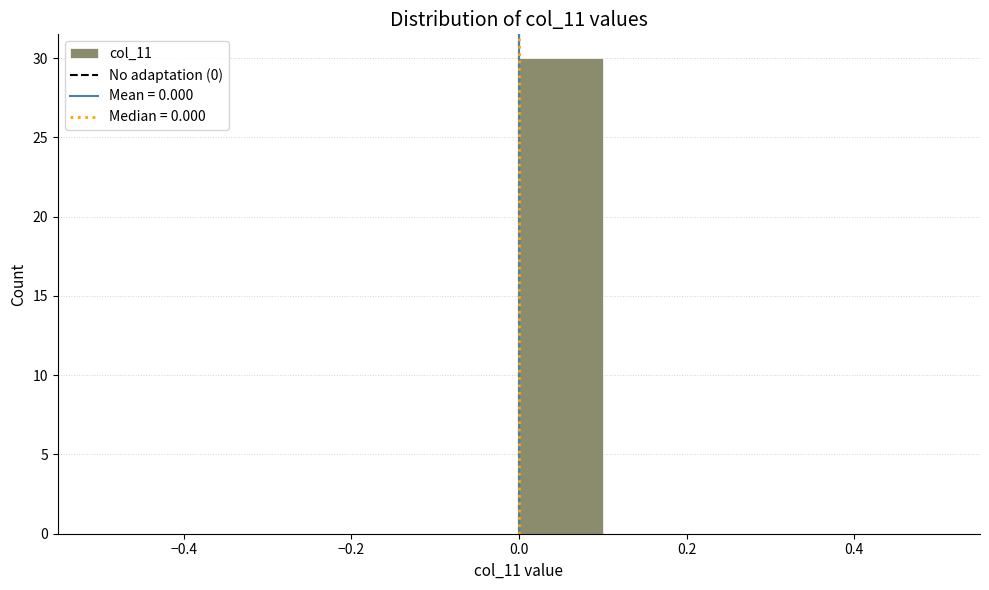

Reading left to right, transcribe this chart: for each bar, give the range it covers on the x-axis and its height. The values are not printed on the chart, so give them approximately, as read against the axis.

-0.5 to -0.4: 0
-0.4 to -0.3: 0
-0.3 to -0.2: 0
-0.2 to -0.1: 0
-0.1 to 0.0: 0
0.0 to 0.1: 30
0.1 to 0.2: 0
0.2 to 0.3: 0
0.3 to 0.4: 0
0.4 to 0.5: 0